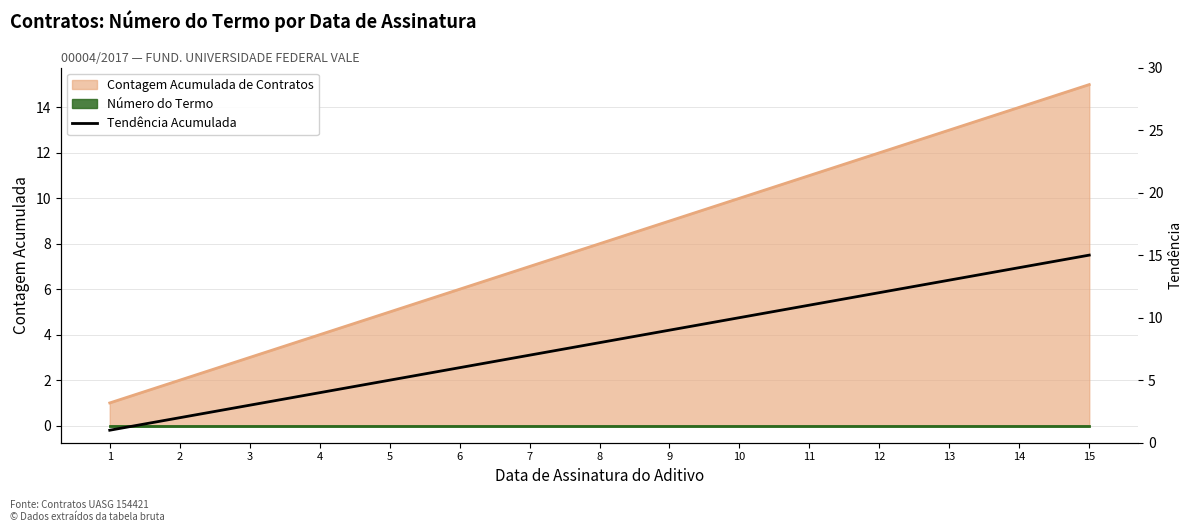

At which label is the value closest to 8?

8